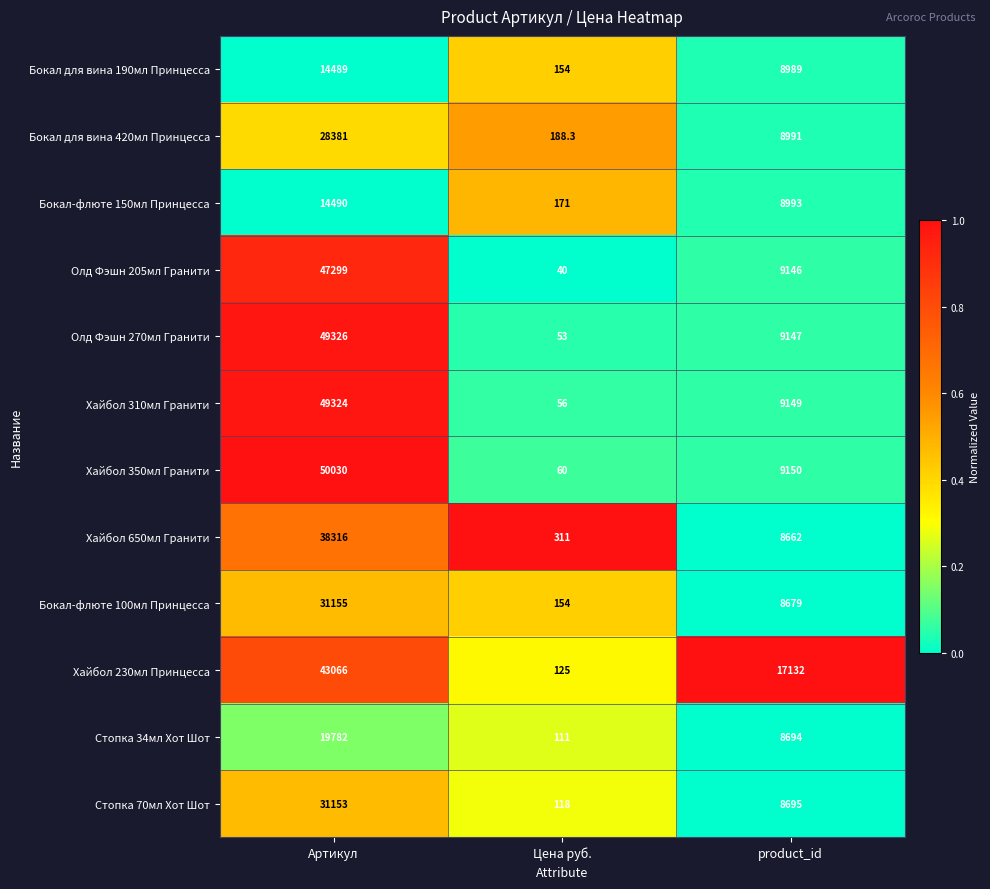

What is the average value of the Хайбол 350мл Гранити series?

19746.7